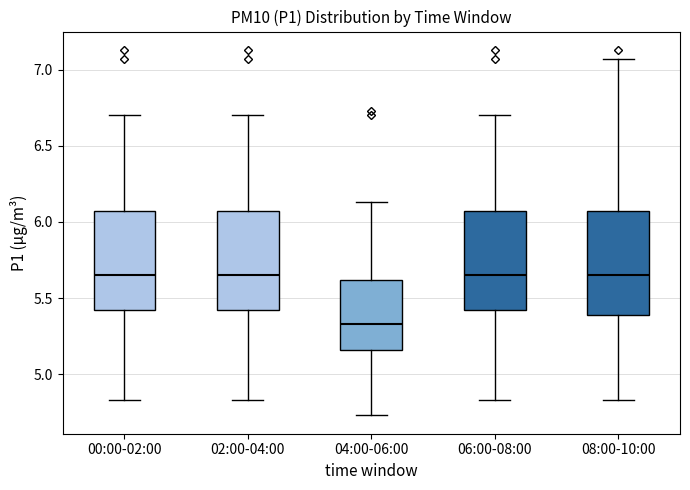

Which box's median line is the lowest?

04:00-06:00